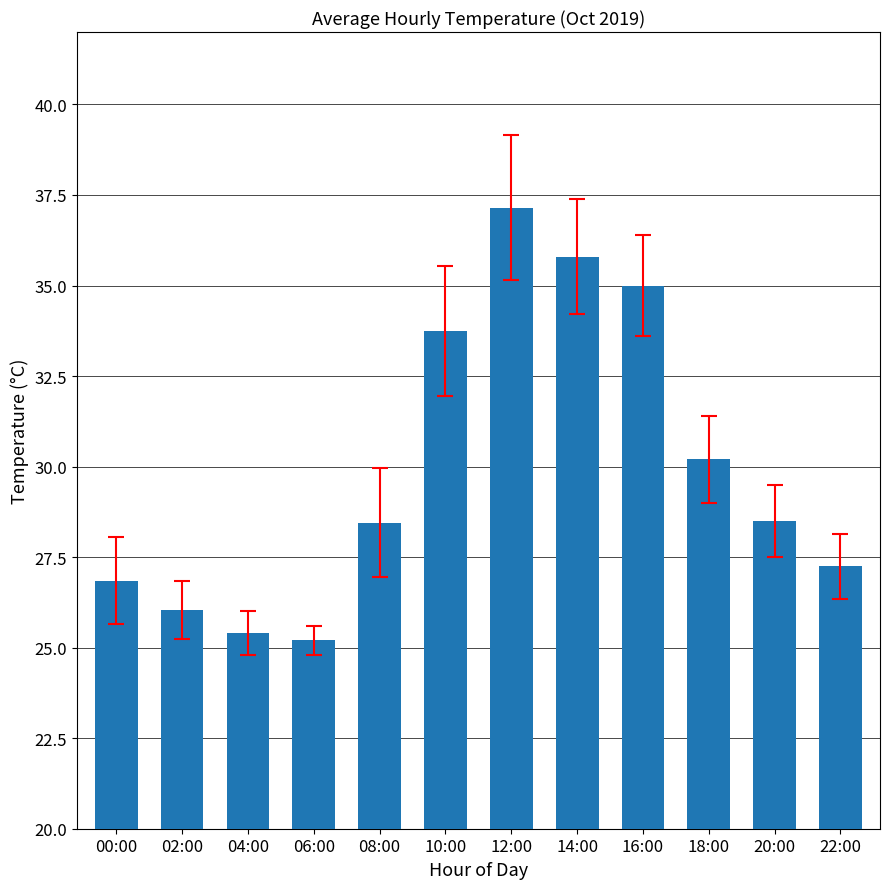

What is the label of the 10th bar from the right?

04:00